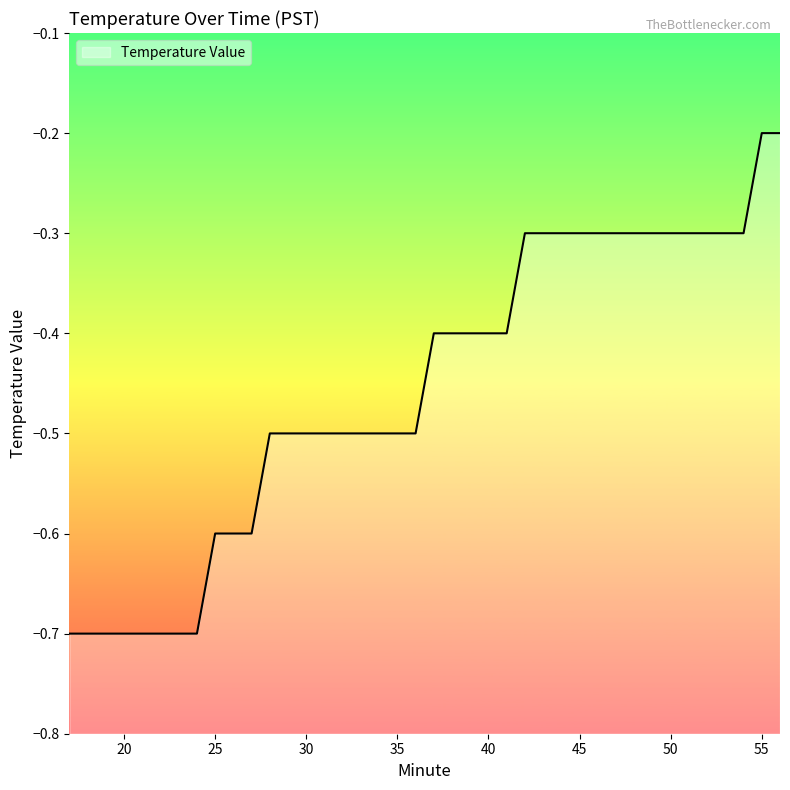

What is the difference between the second highest and second lowest values?

0.5